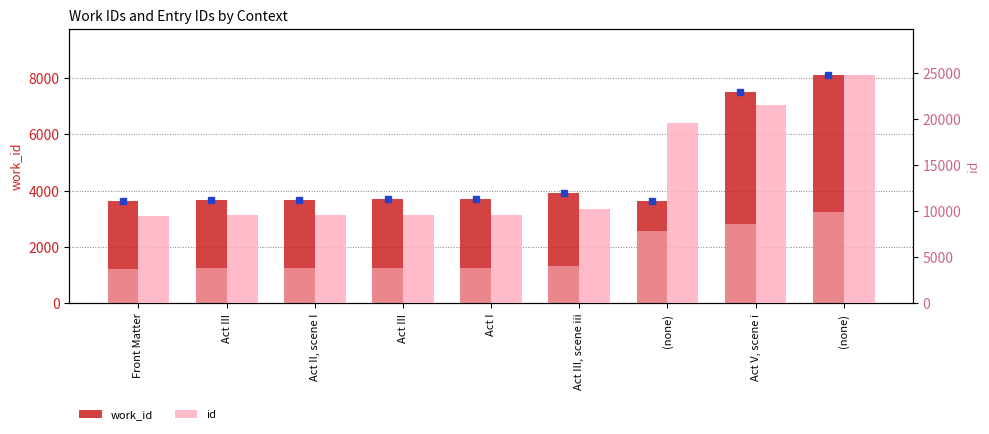

What is the difference between the work_id values at Act V, scene i and Act II, scene I?

3825